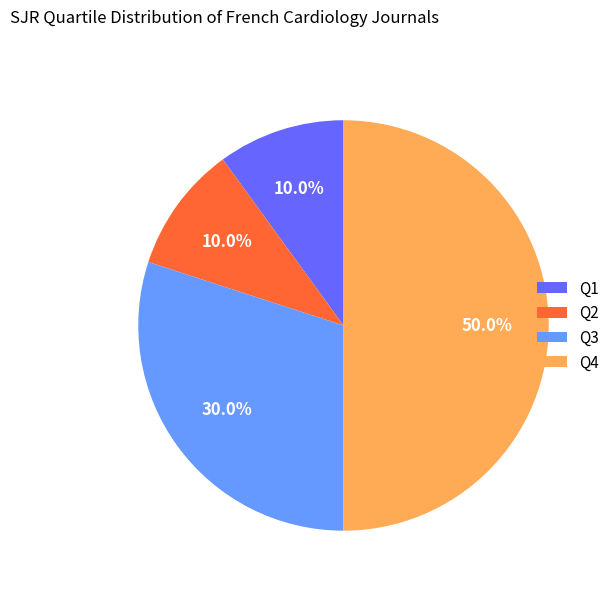

What percentage is the Q1 slice, to the nearest percent?

10%